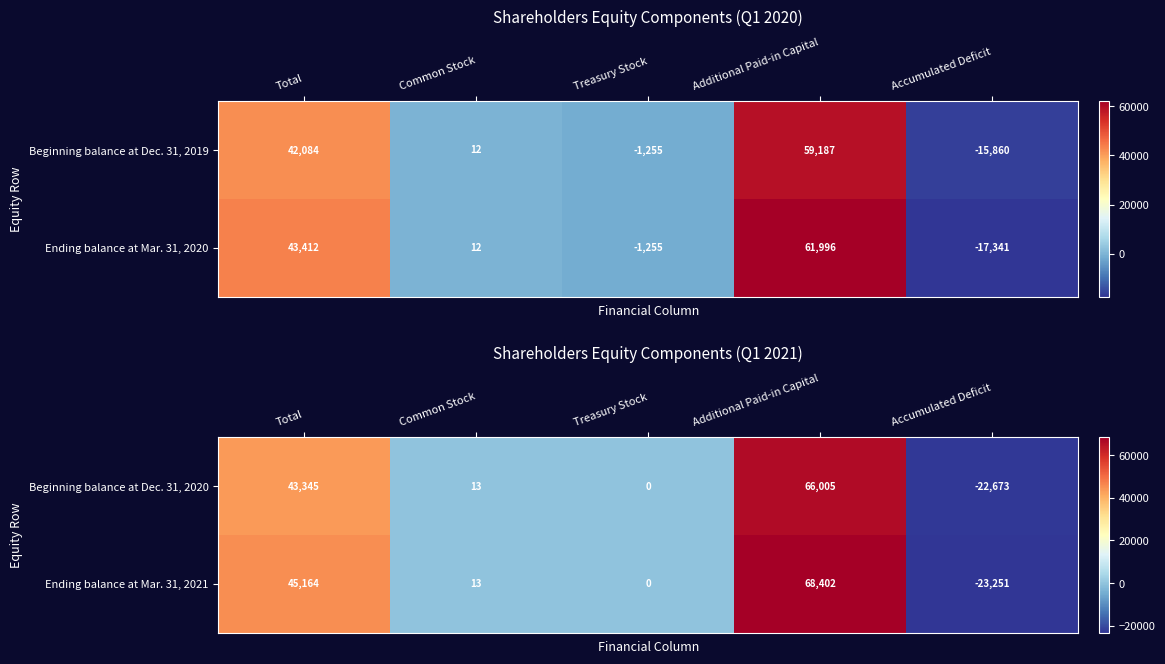

Which has a higher value, Common Stock or Additional Paid-in Capital?

Additional Paid-in Capital